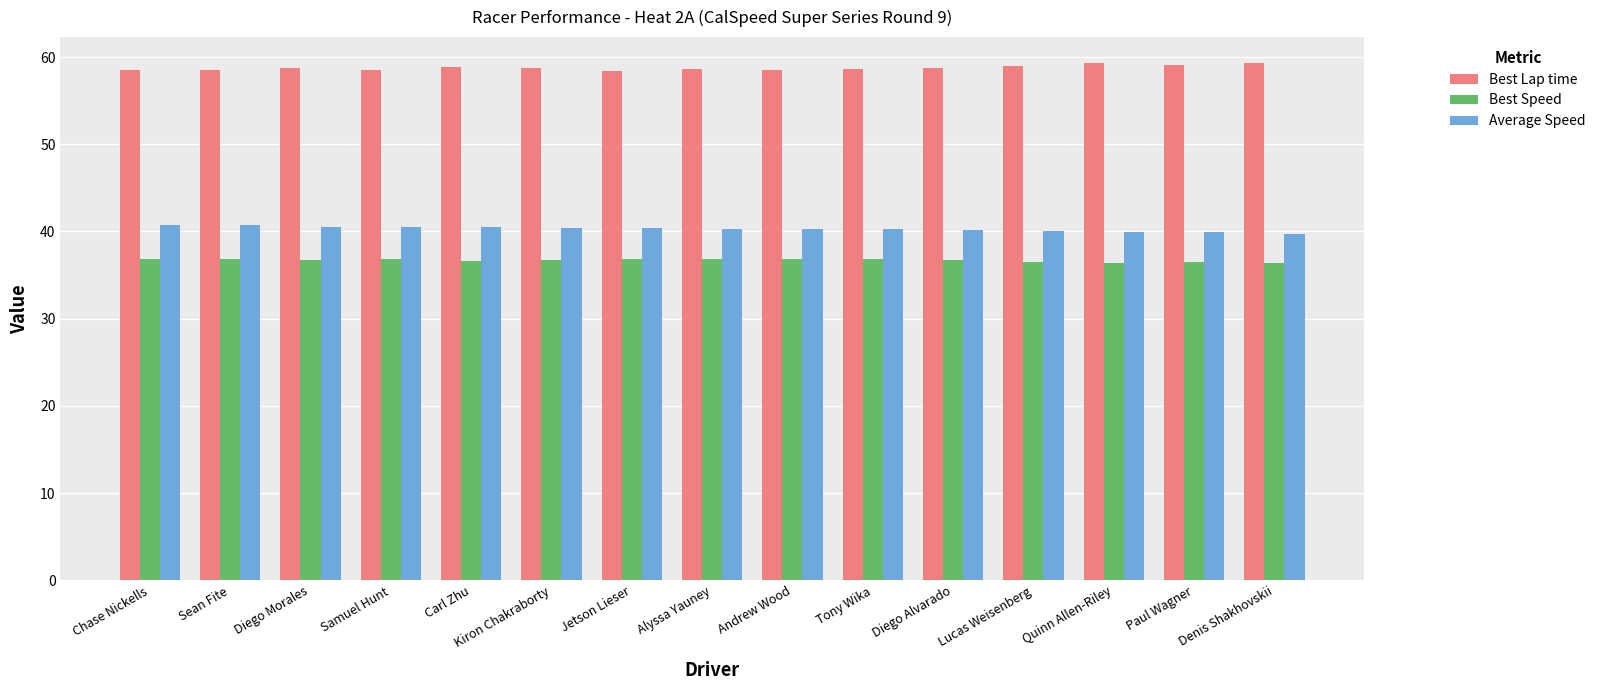

What is the sum of the Best Speed values at Diego Morales and Paul Wagner?

73.2